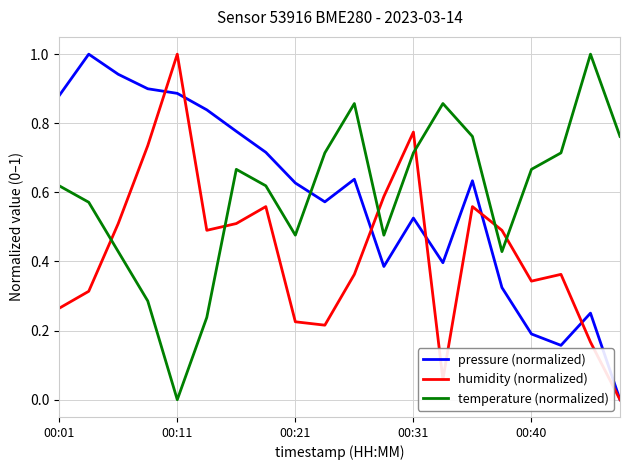

What is the greatest value displayed?

1.0